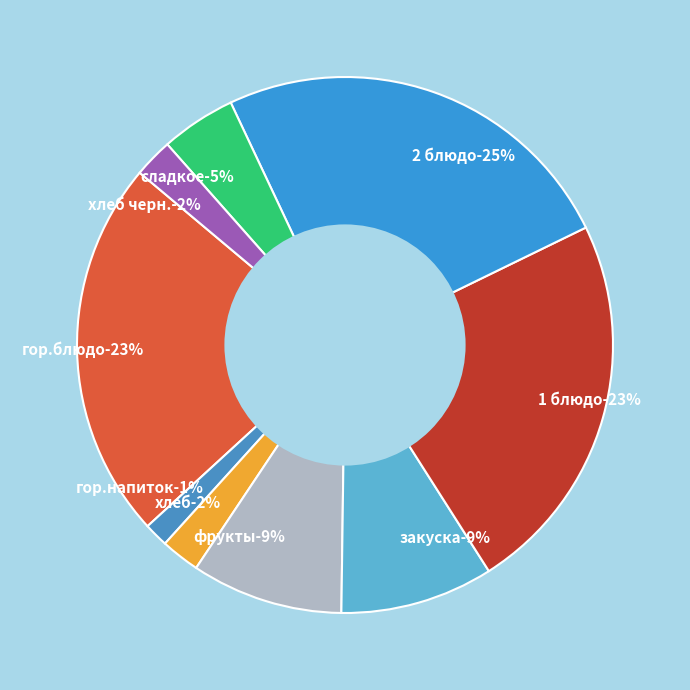

What percentage is NOT represented by гор.блюдо?

77.1%